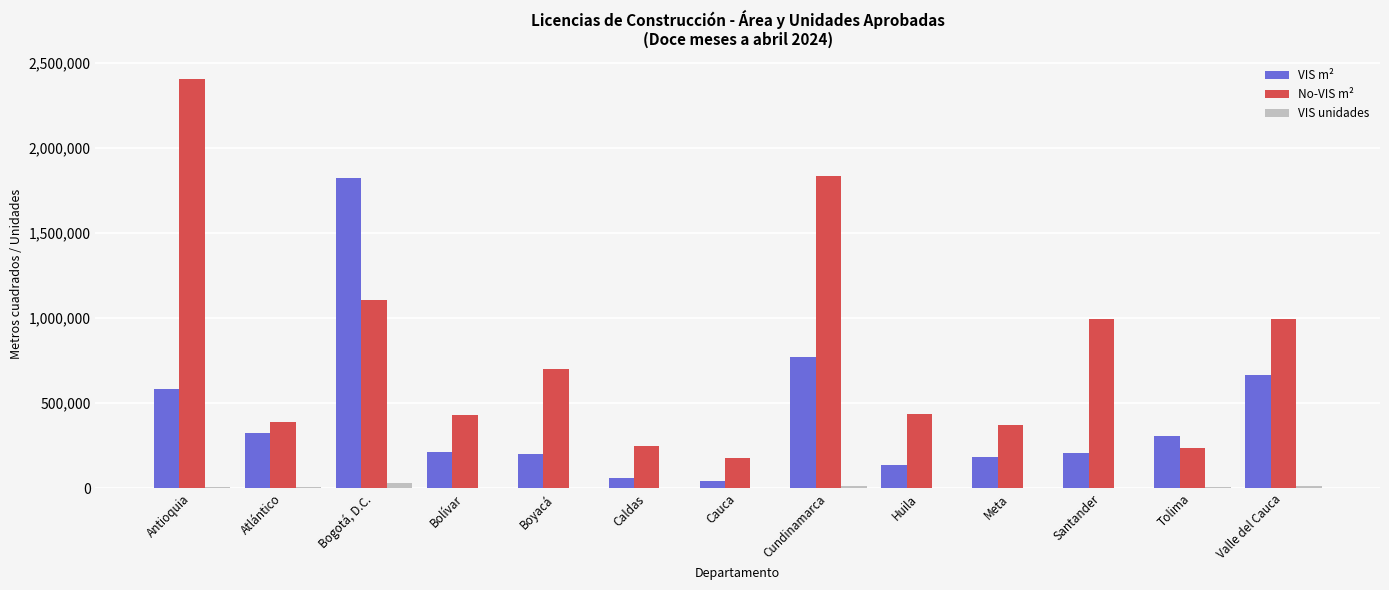

Which series has the largest total across all categories?

No-VIS m²